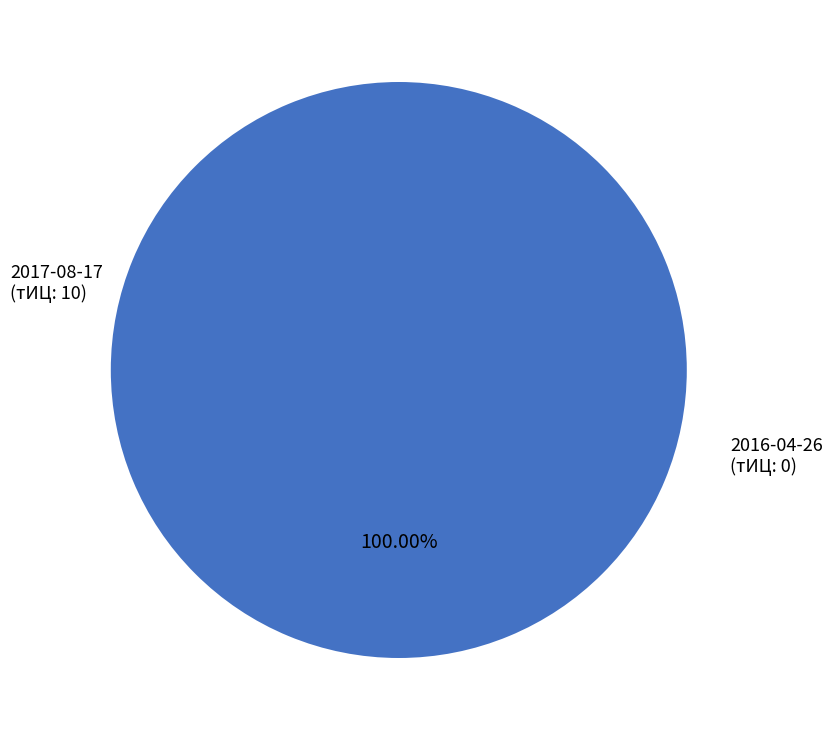

Which slice is the smallest?

2016-04-26